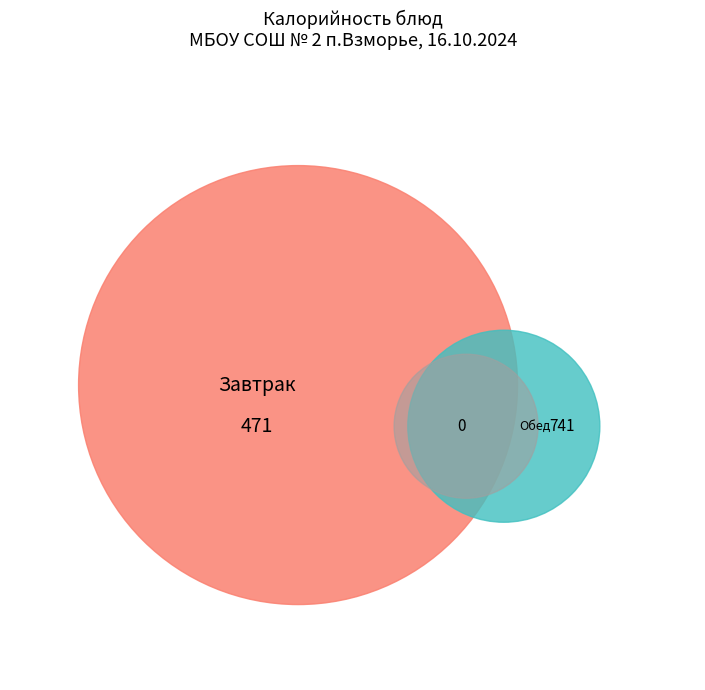

The Хлеб пшеничный (обед) slice represents 14% of the pie. True or false?

False